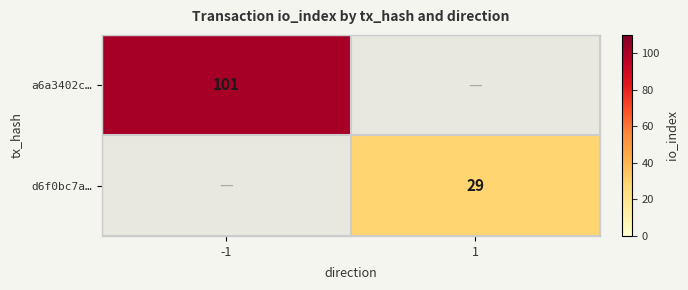

How many categories are shown in the chart?

2